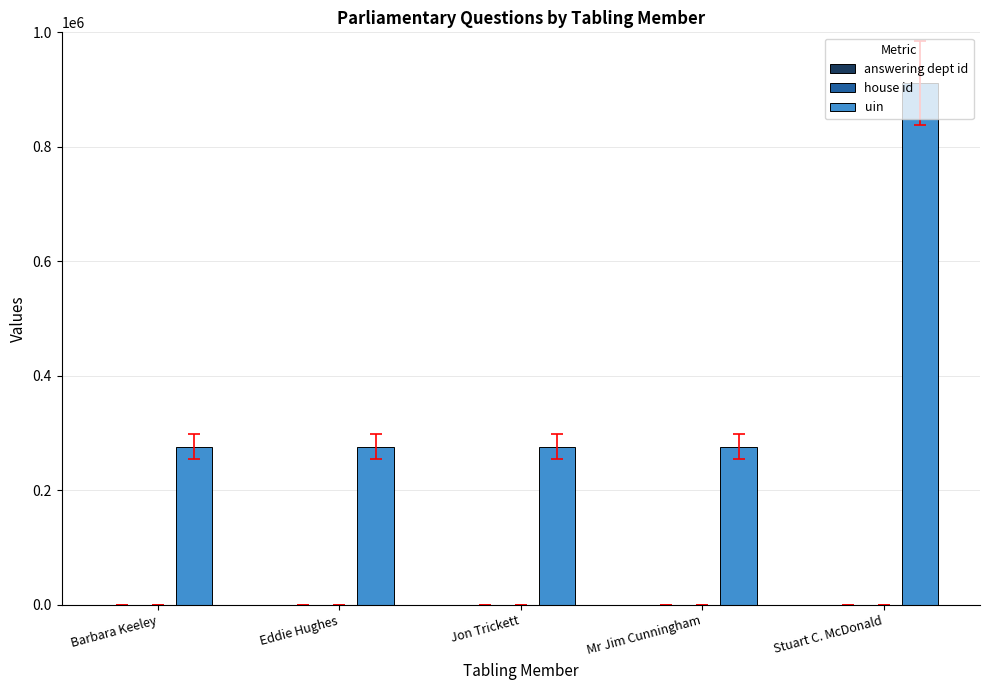

At which category is the sum across all series the highest?

Stuart C. McDonald